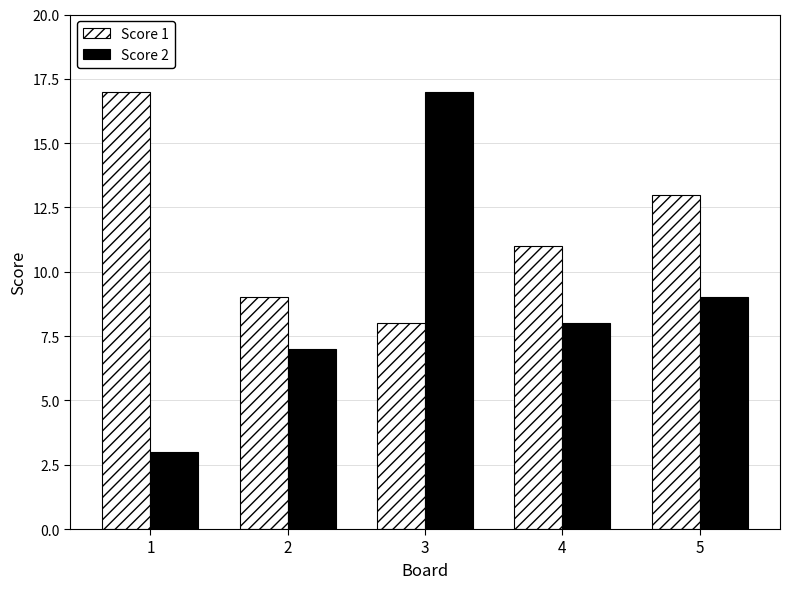

At 3, list the series in order from smallest to largest.

Score 1, Score 2